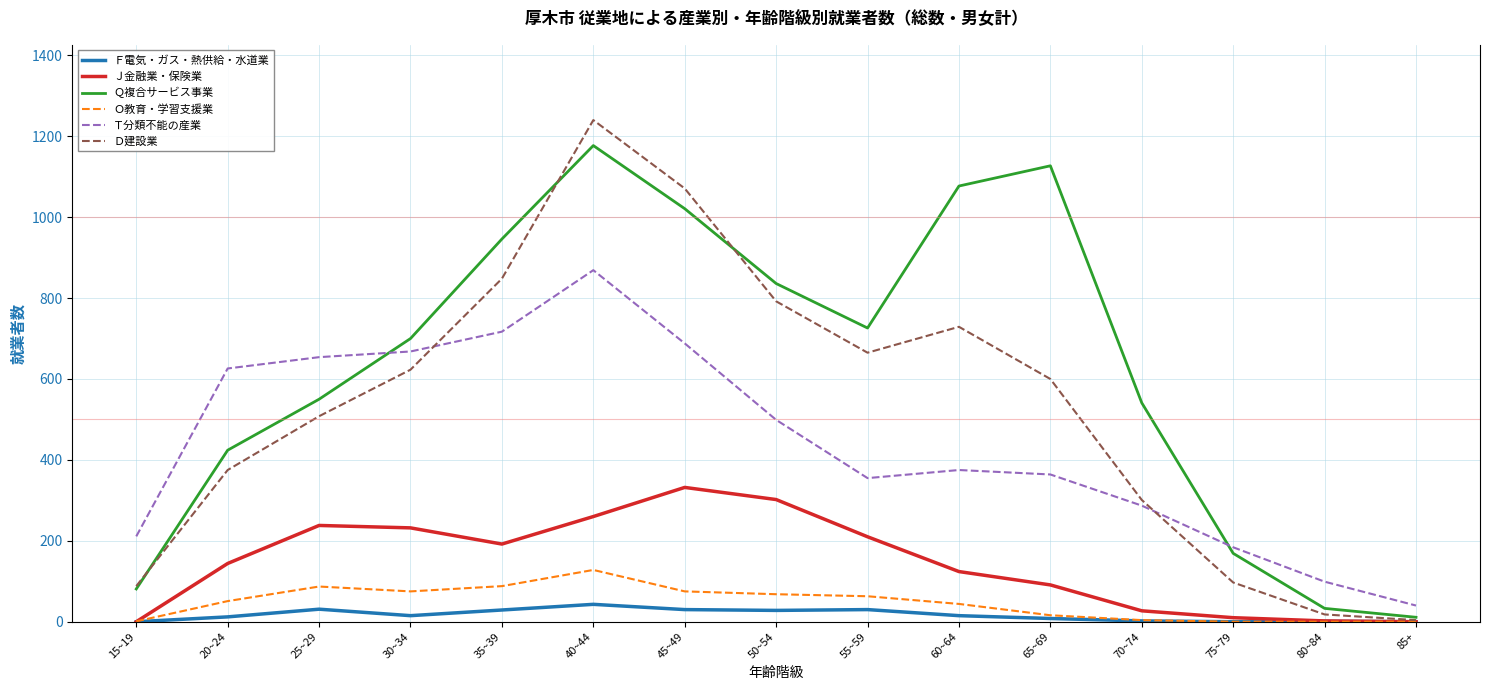

Which label corresponds to the largest value in the chart?

40~44